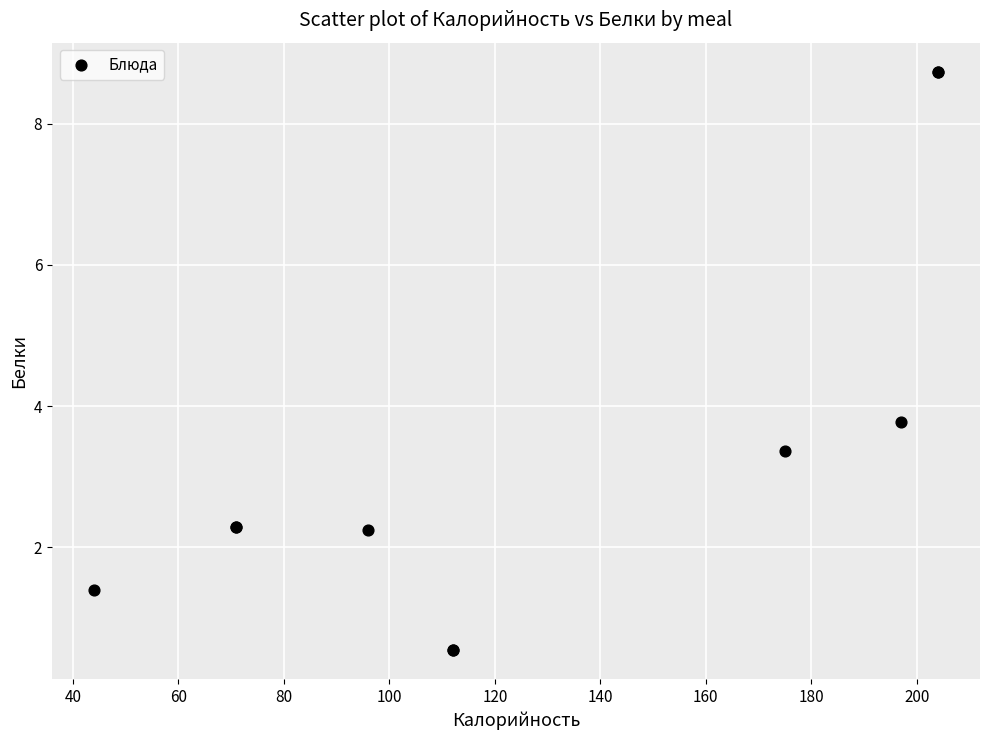

What Y value in the scatter plot is closest to 4?

3.8